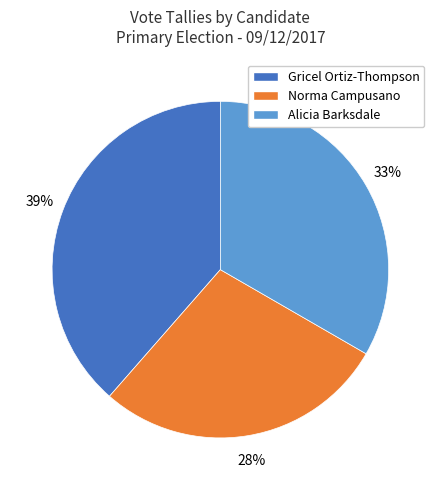

Which slice is the largest?

Gricel Ortiz-Thompson